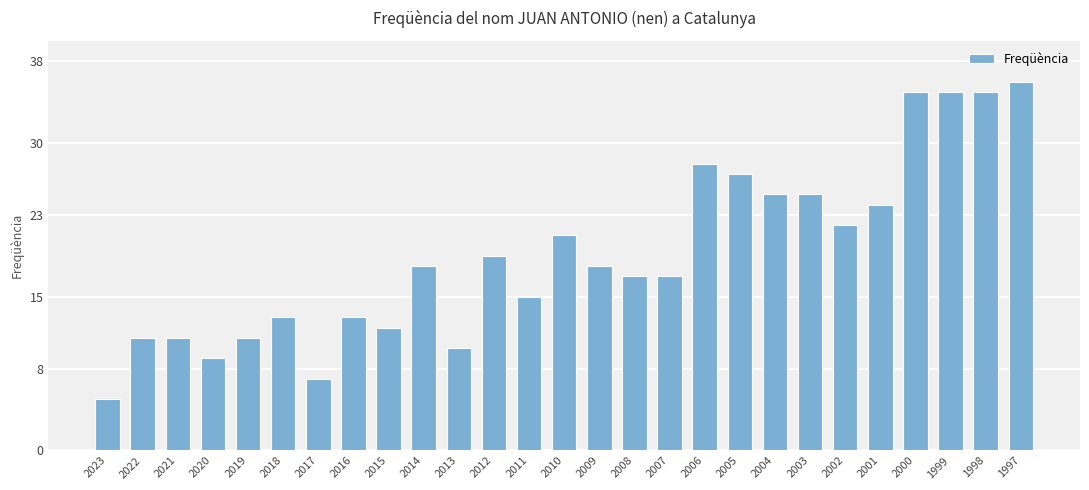

Reading left to right, list all the values displayed in this chart.

5	11	11	9	11	13	7	13	12	18	10	19	15	21	18	17	17	28	27	25	25	22	24	35	35	35	36